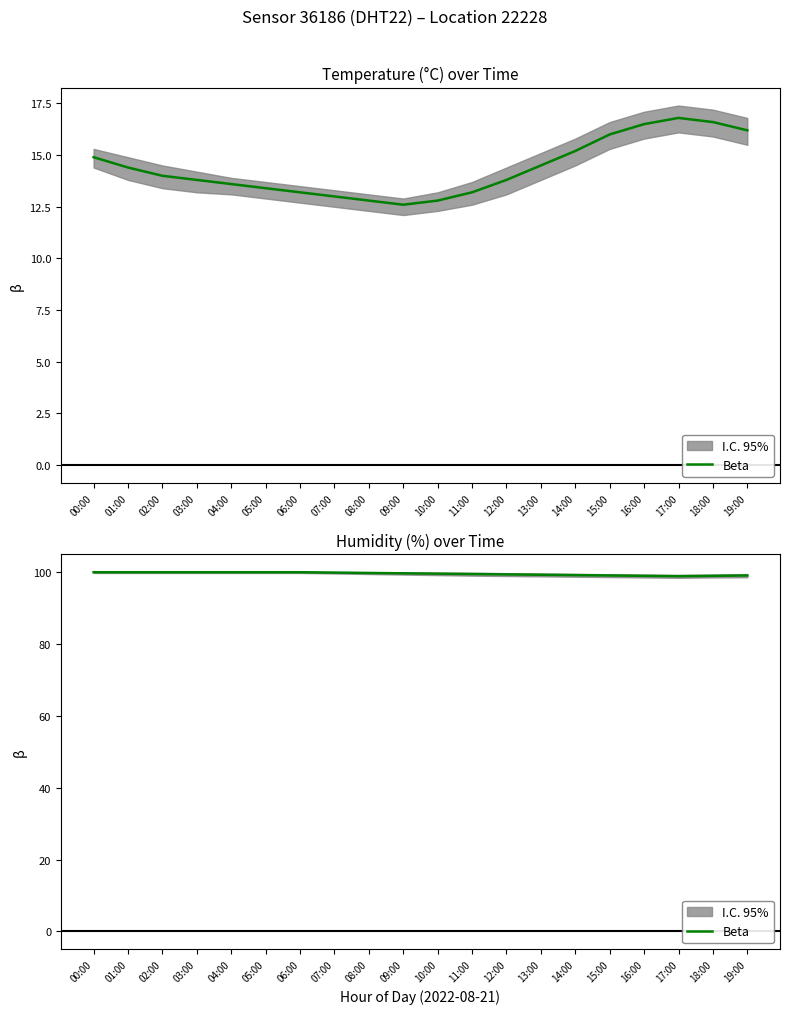

What position from the right is 05:00?

15